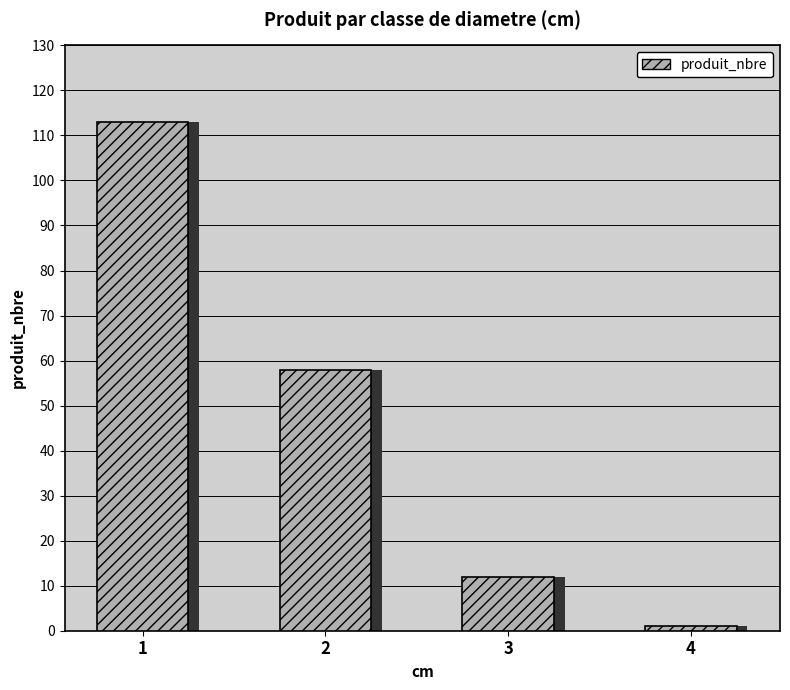

Where is the data nearest to the value 57?

2